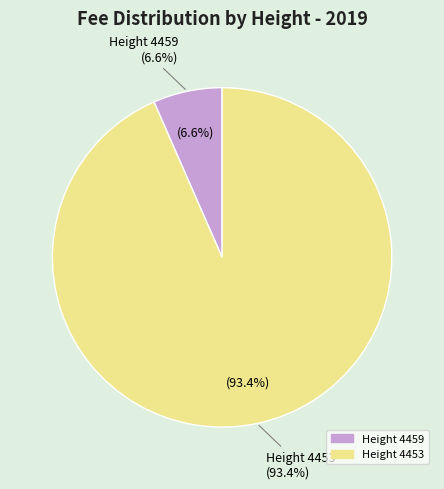

What percentage do Height 4453 and Height 4459 together represent?

100.0%